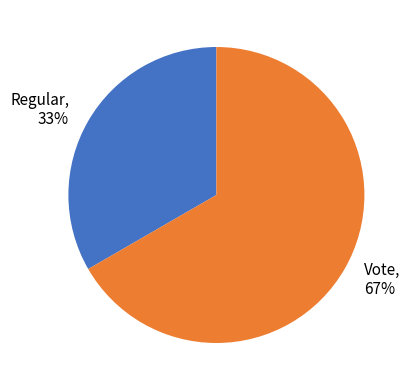

Do Vote and Regular together represent more than half of the pie?

Yes